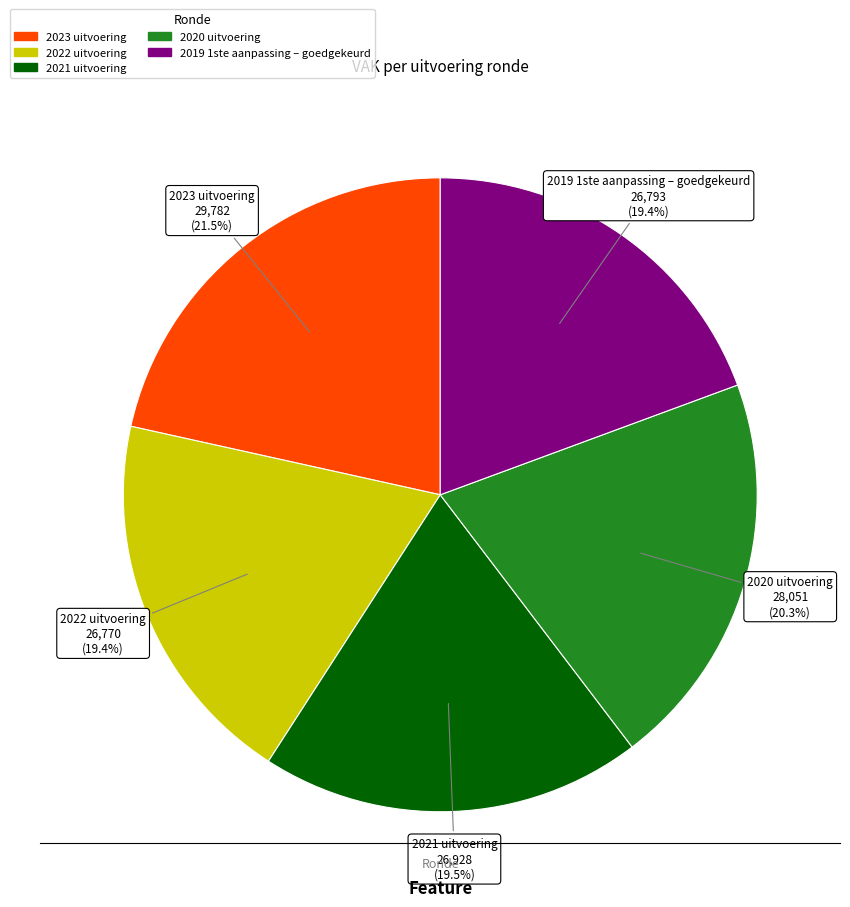

What is the ratio of the value at 2023 uitvoering to the value at 2021 uitvoering?

1.1